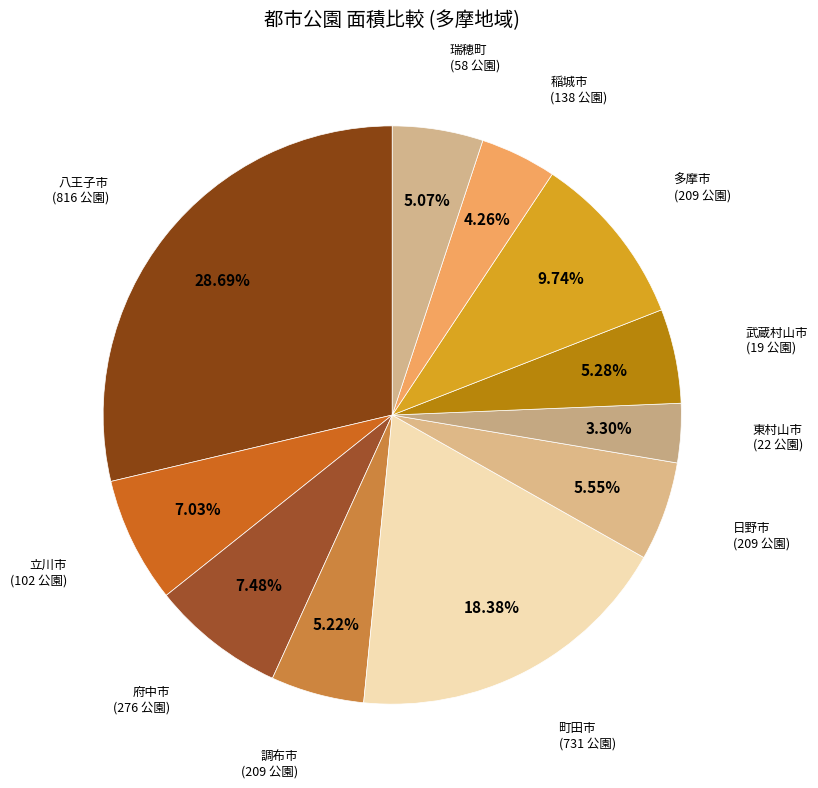

Does 八王子市 account for over 50% of the chart?

No